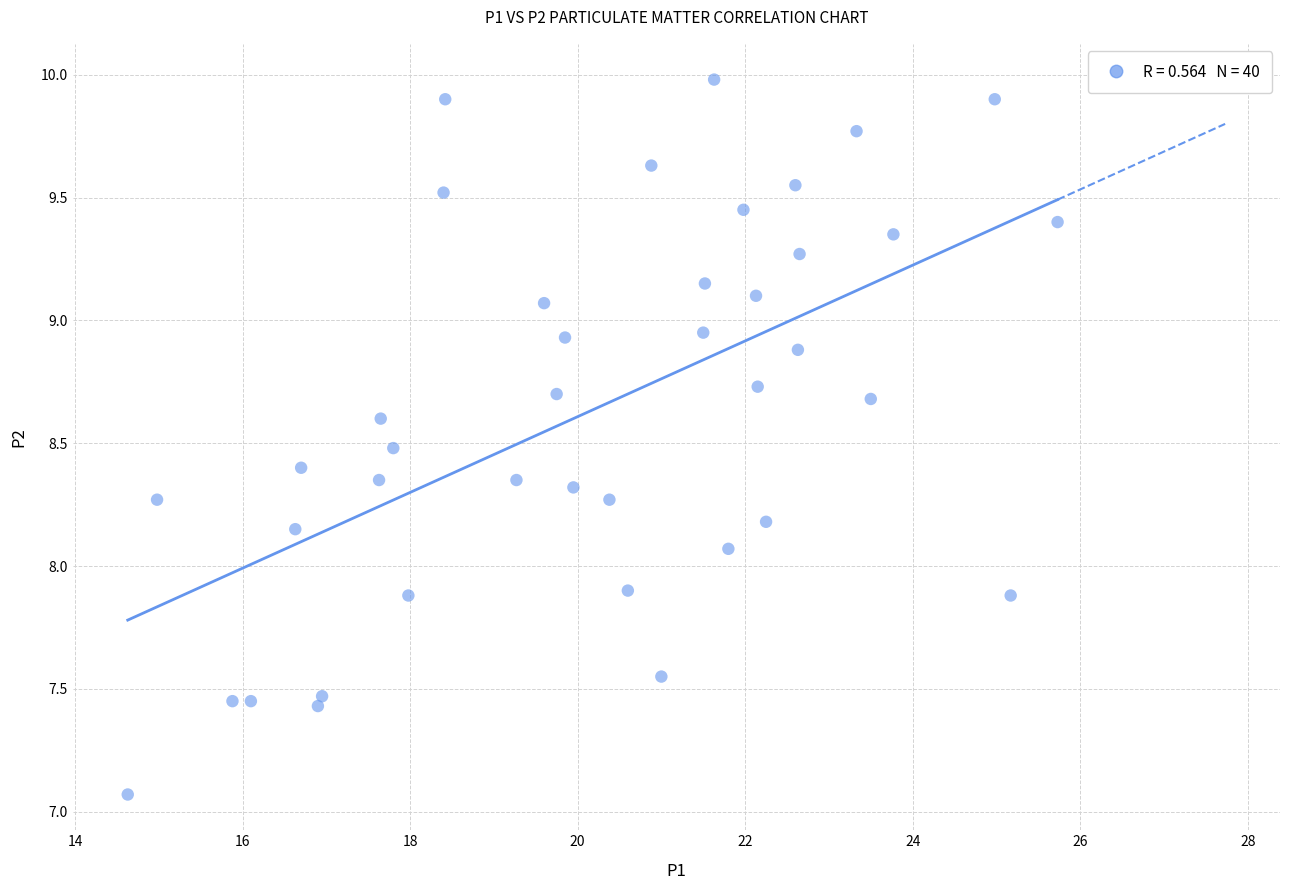

What is the range of X values (max minus min)?

11.1